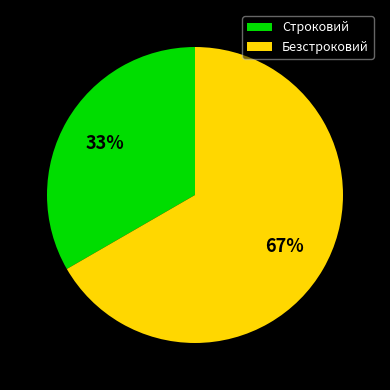

To the nearest percent, what is the average slice percentage?

50%